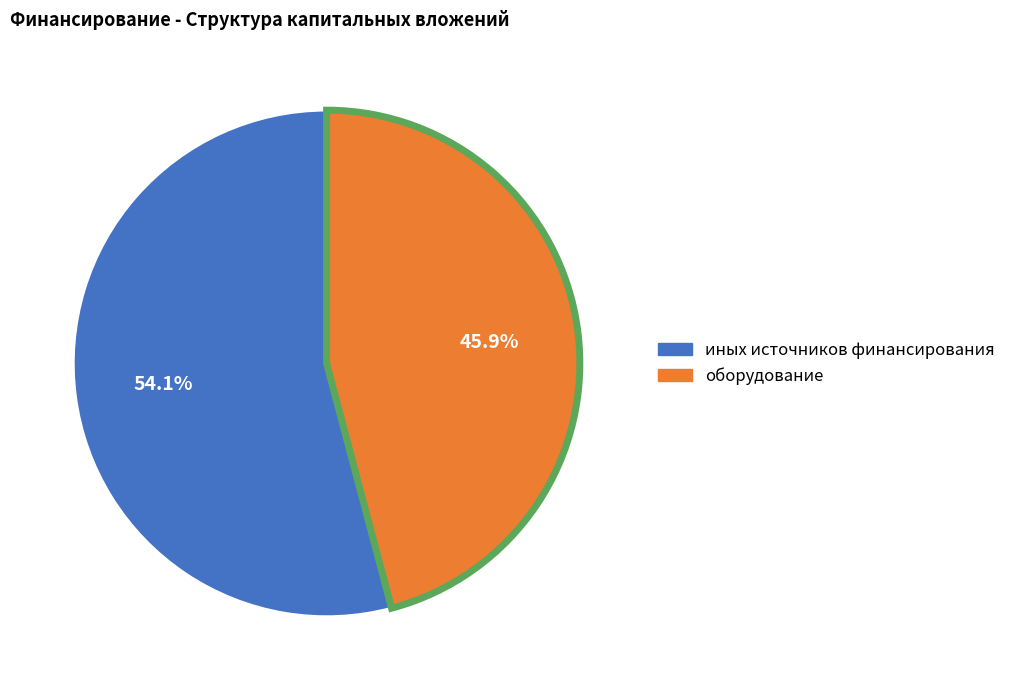

Which has a higher value, иных источников финансирования or оборудование?

иных источников финансирования